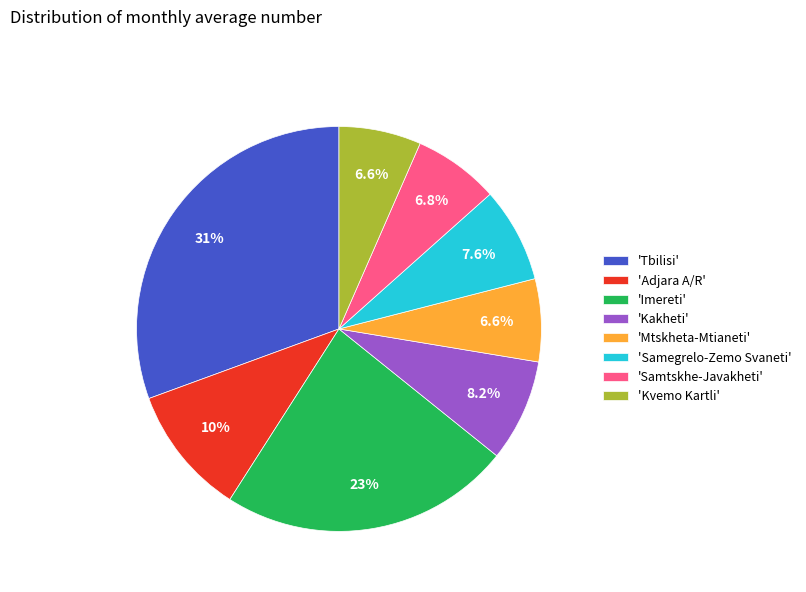

Which has a higher value, 'Tbilisi' or 'Samtskhe-Javakheti'?

'Tbilisi'